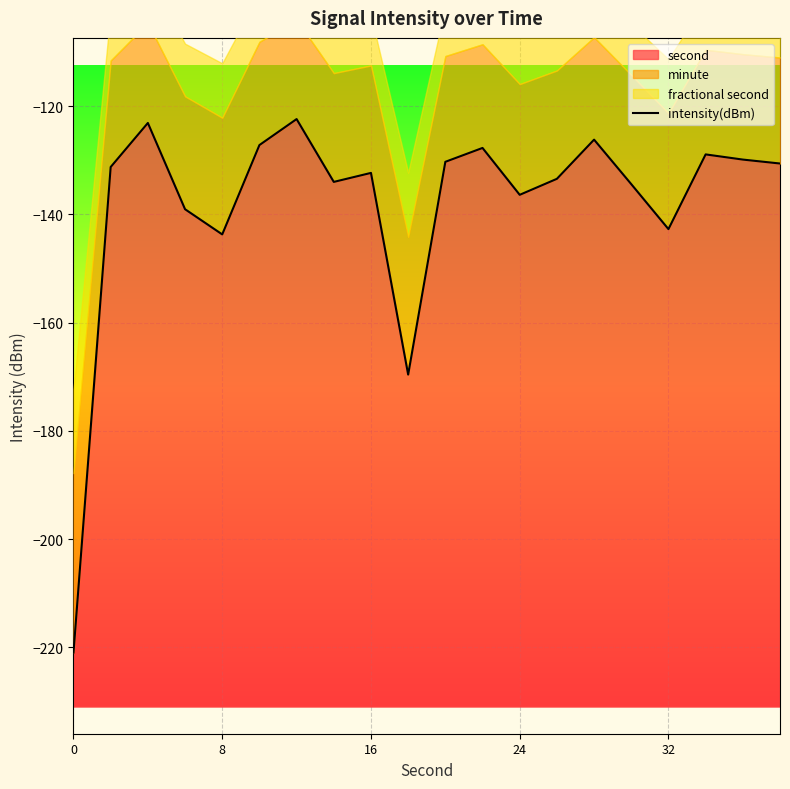

How many lines are shown in the chart?

1